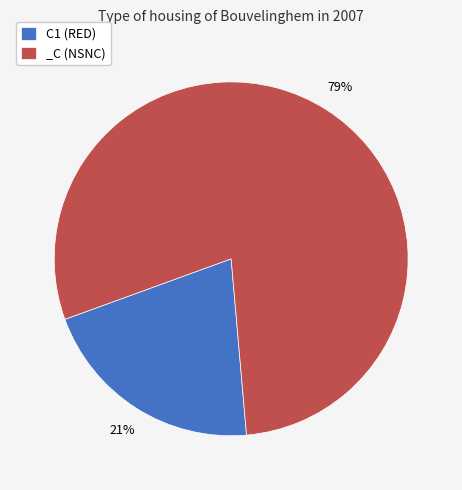

Which slice is the largest?

_C